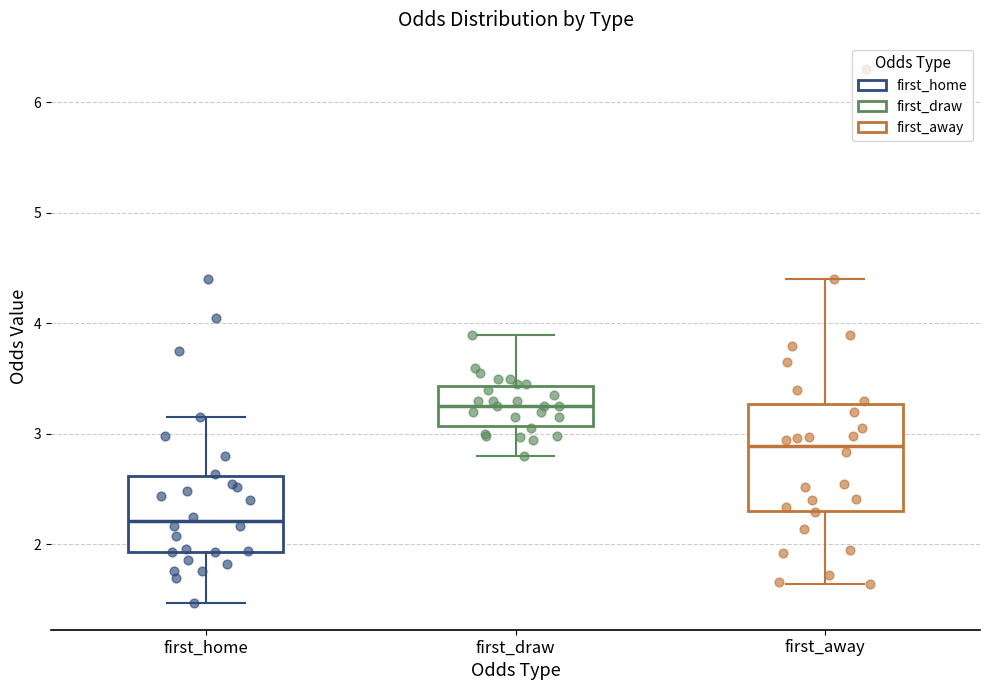

Reading left to right, transcribe this box plot: for each box, give where its median line is, the range the box spans, and where its two whiskers end, as read against the y-axis. The values are not printed on the chart, so give them approximately, as read against the axis.

first_home: median 2.2, box 1.9 to 2.6, whiskers 1.5 to 3.2
first_draw: median 3.3, box 3.1 to 3.4, whiskers 2.8 to 3.9
first_away: median 2.9, box 2.3 to 3.3, whiskers 1.6 to 4.4